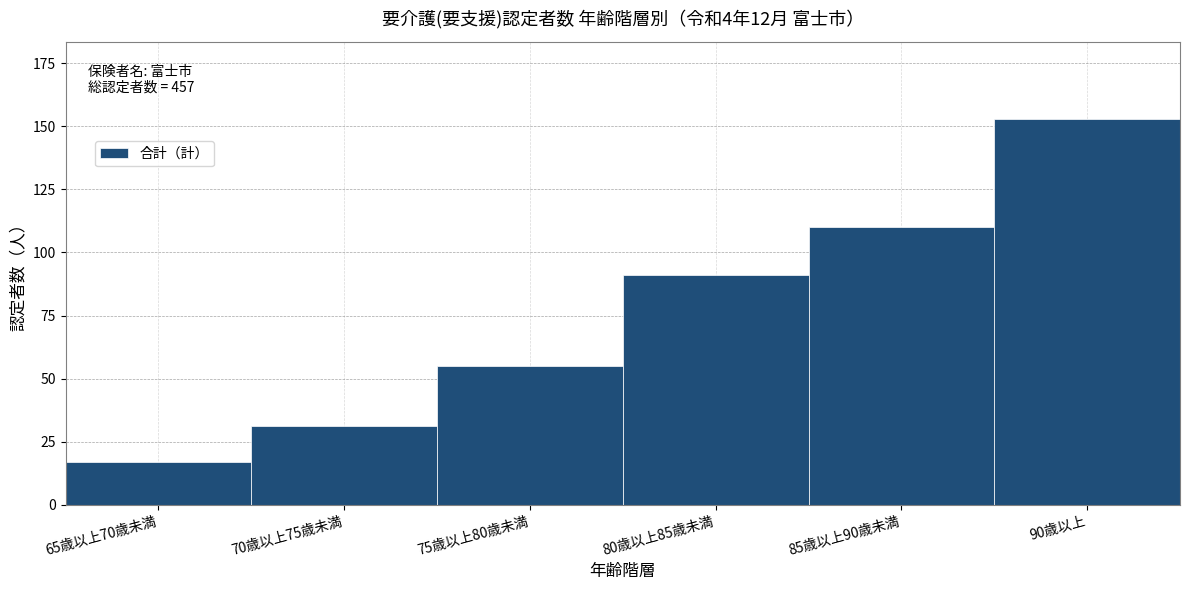

Reading right to left, what are all the values shown in this chart?

153	110	91	55	31	17